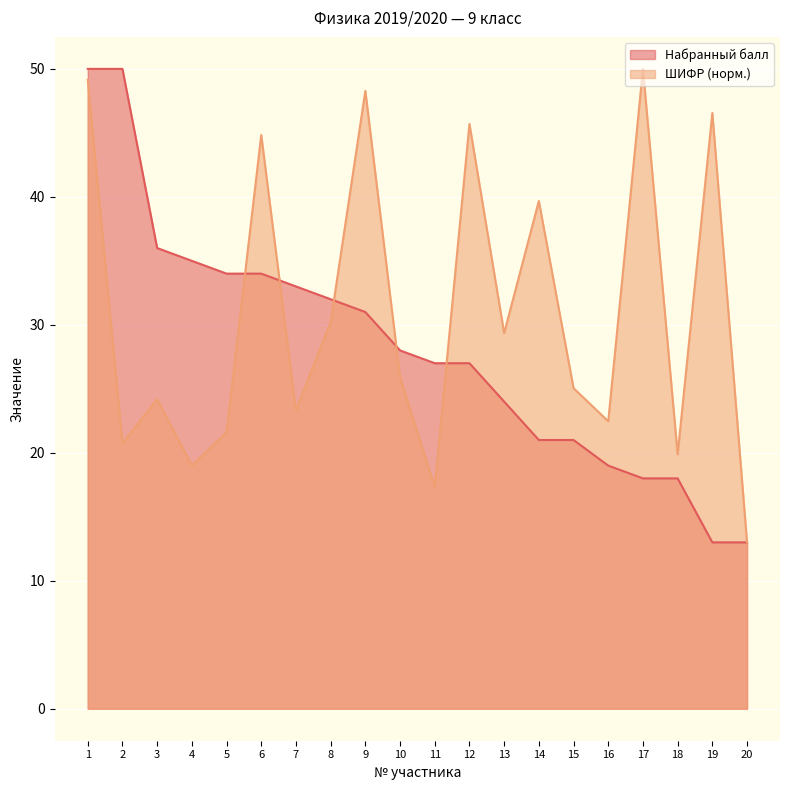

At which category does ШИФР reach its first local peak?

3